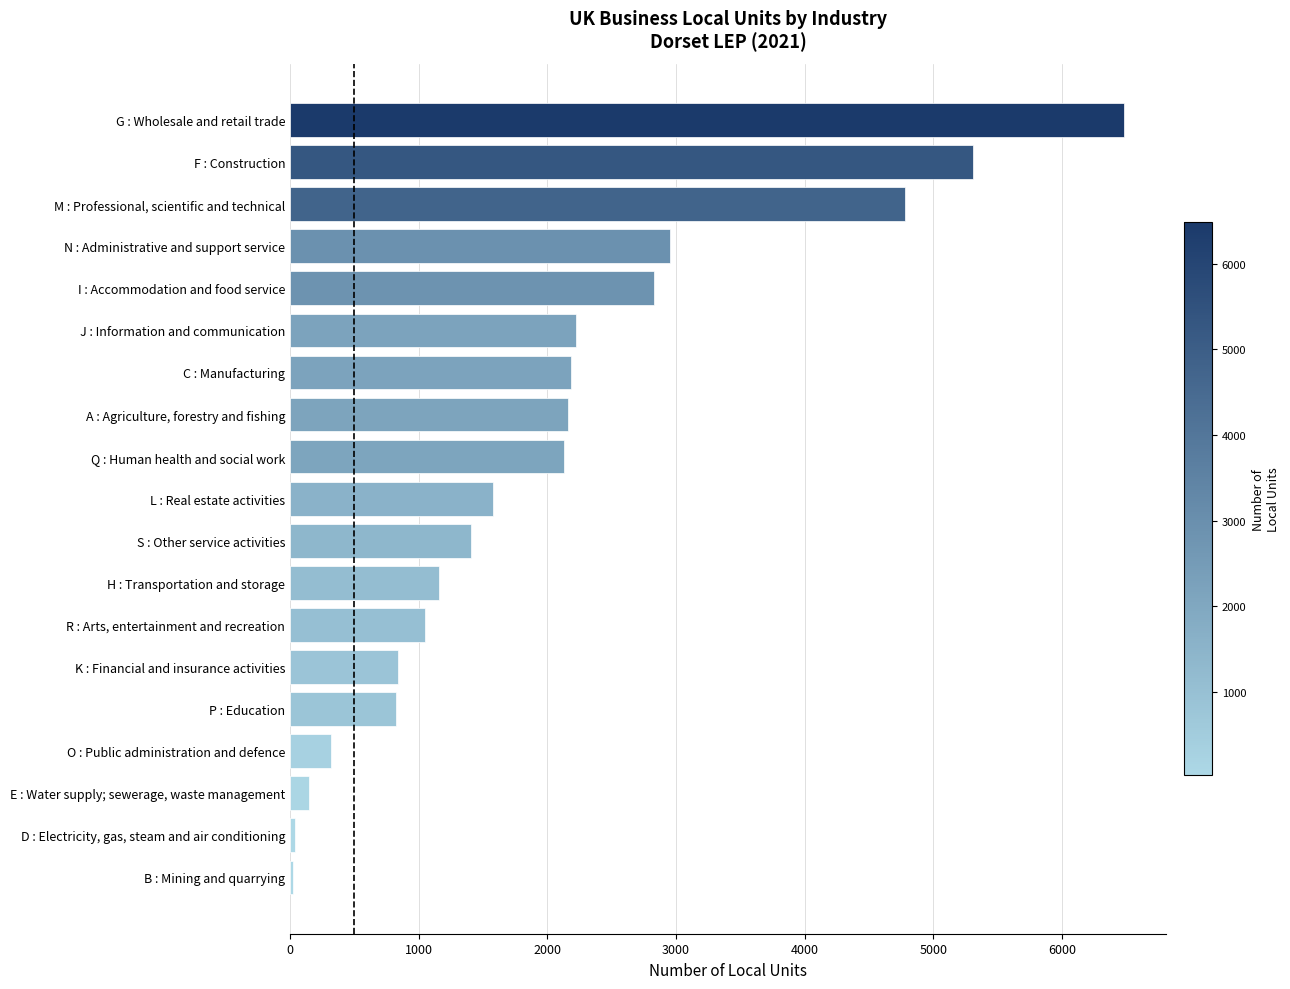

List the labels in order of value, largest first.

G : Wholesale and retail trade, F : Construction, M : Professional, scientific and technical, N : Administrative and support service, I : Accommodation and food service, J : Information and communication, C : Manufacturing, A : Agriculture, forestry and fishing, Q : Human health and social work, L : Real estate activities, S : Other service activities, H : Transportation and storage, R : Arts, entertainment and recreation, K : Financial and insurance activities, P : Education, O : Public administration and defence, E : Water supply; sewerage, waste management, D : Electricity, gas, steam and air conditioning, B : Mining and quarrying